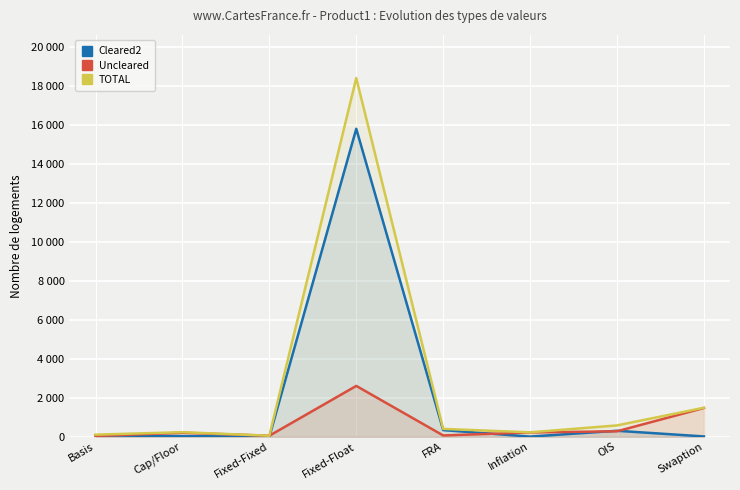

Rank the series by their maximum value, from lowest to highest.

Uncleared, Cleared2, TOTAL